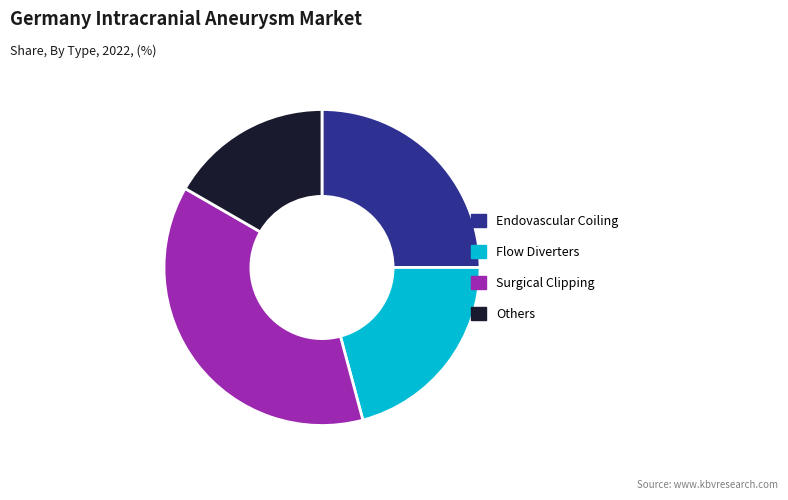

Does any single category account for the majority?

No